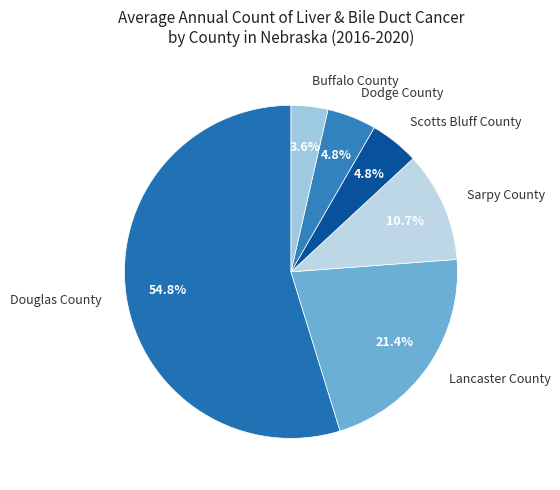

Which has a higher value, Sarpy County or Lancaster County?

Lancaster County